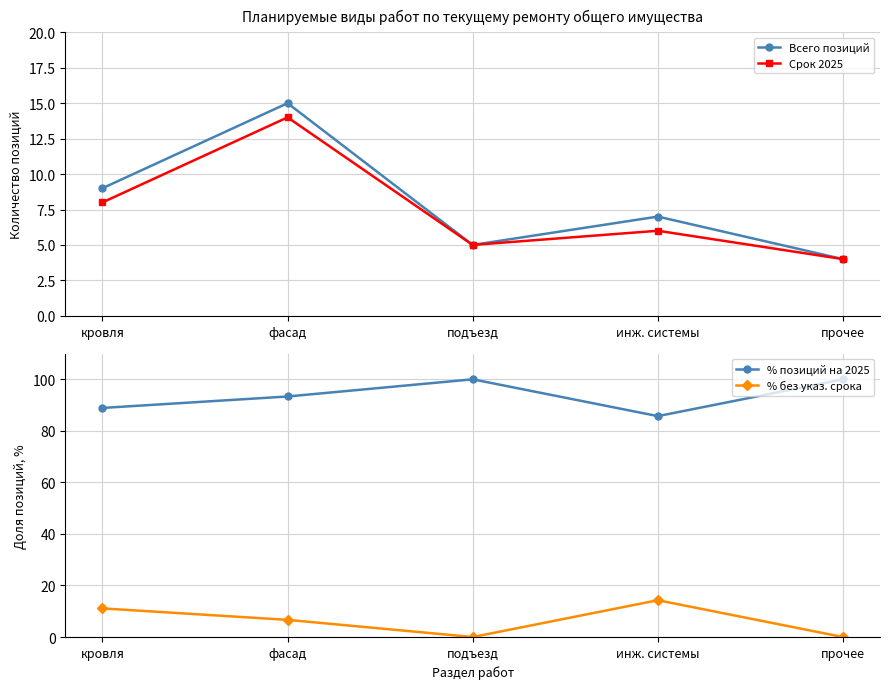

What is the difference between the second highest and second lowest values in the Срок 2025 series?

3